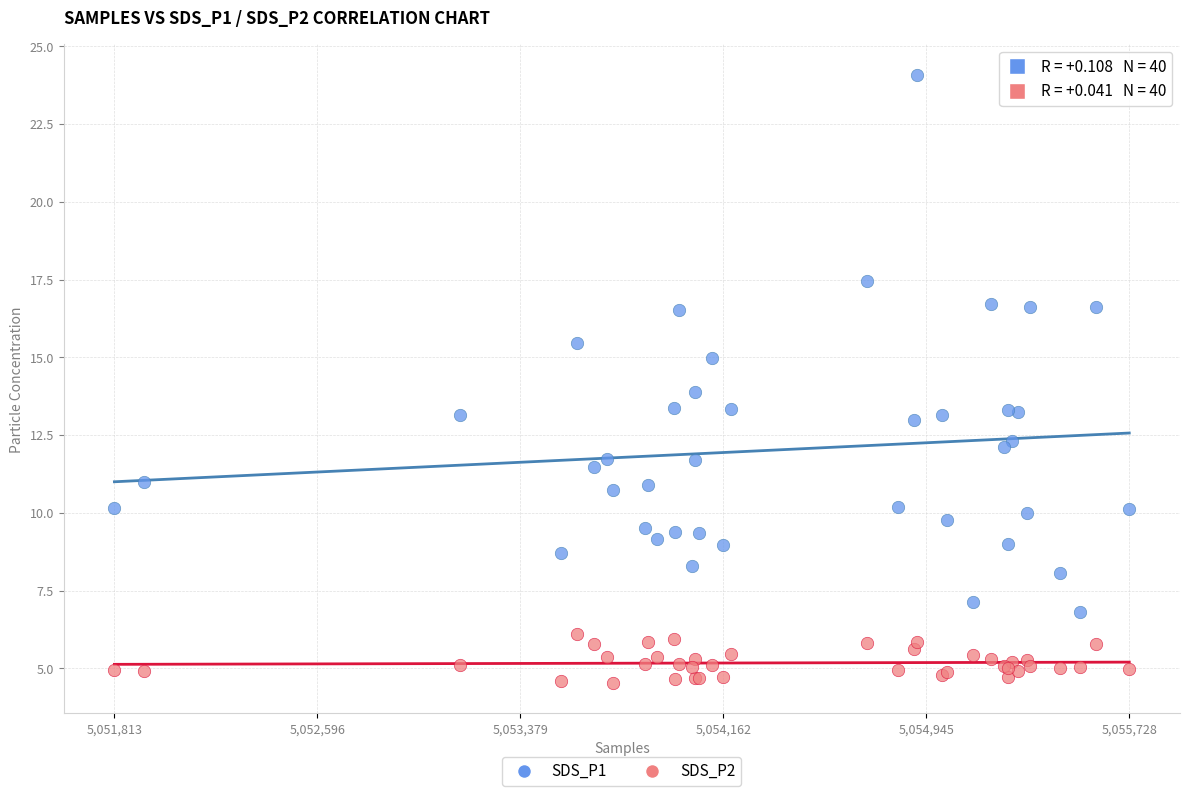

Which series reaches the minimum Y coordinate?

SDS_P2